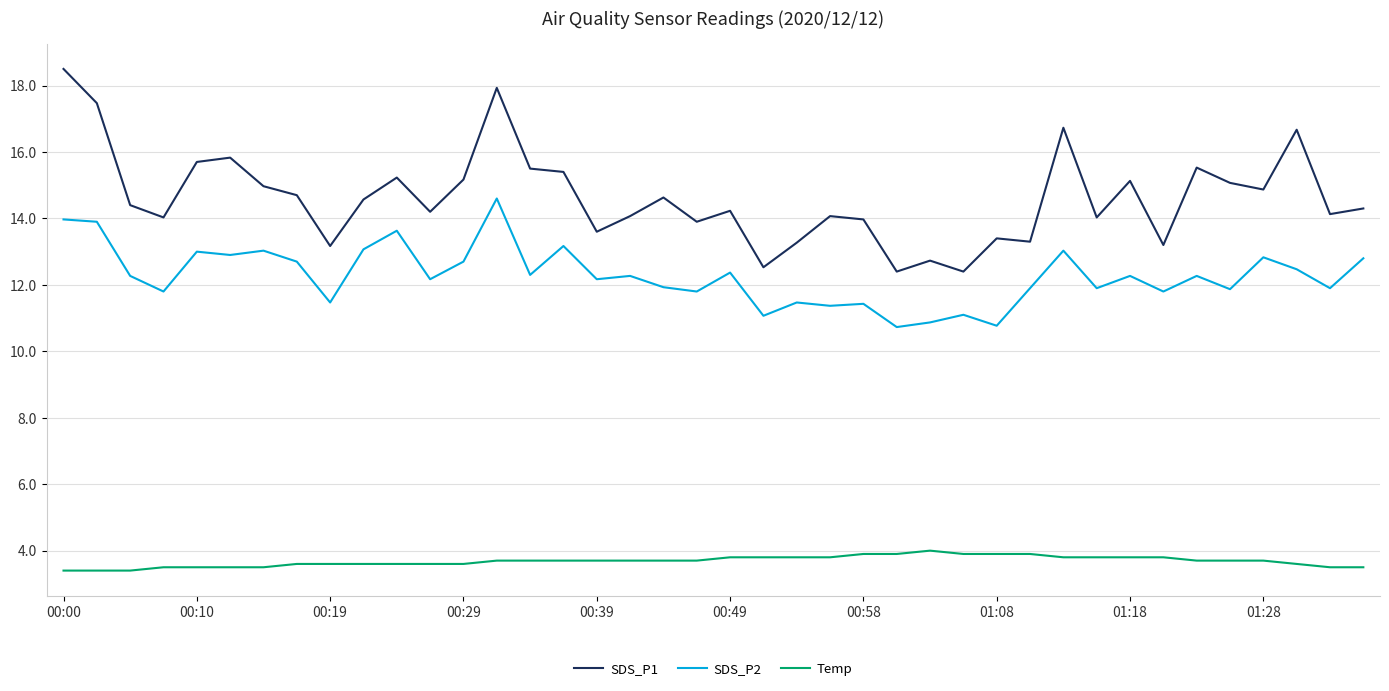

What is the maximum value shown in the chart?

18.5